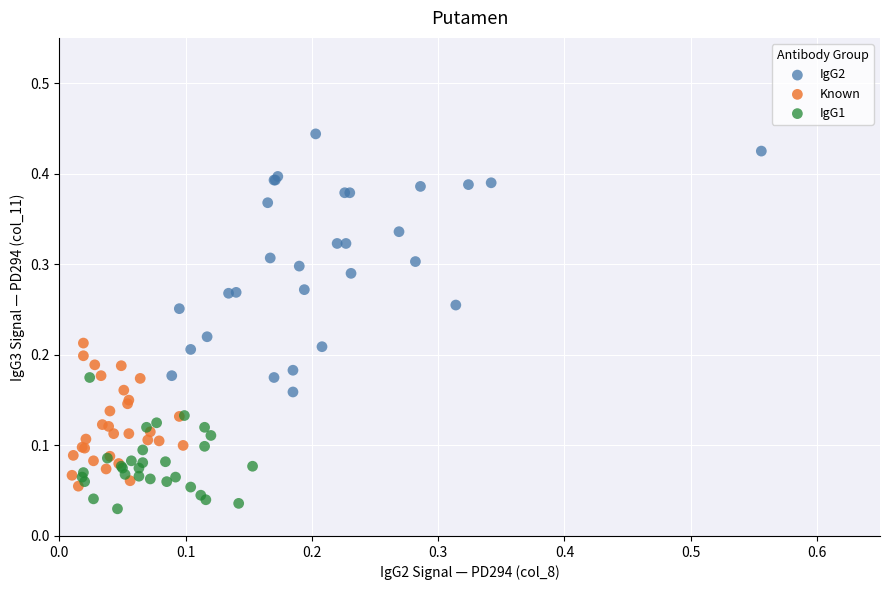

Which series has the widest spread of Y values?

IgG2